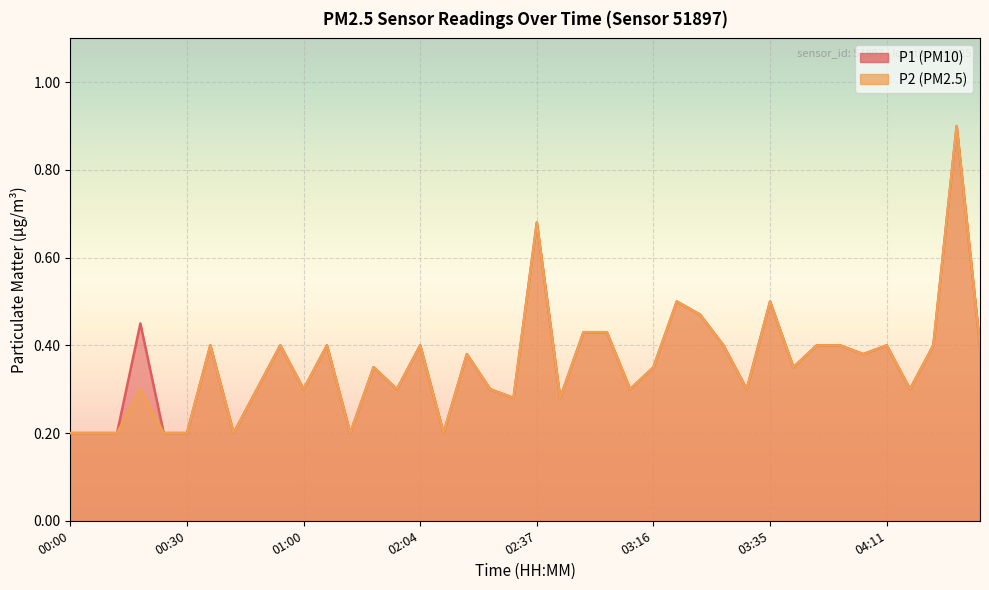

Count the P1 values in the range 0 to 1.

40